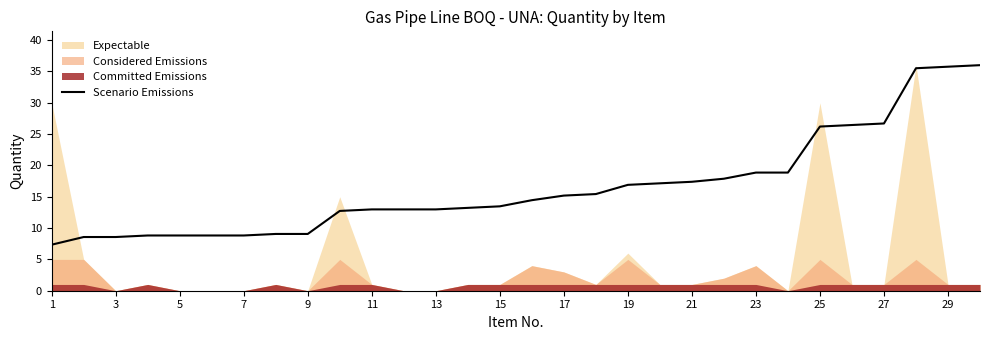

What is the maximum value for Scenario Emissions?

36.0